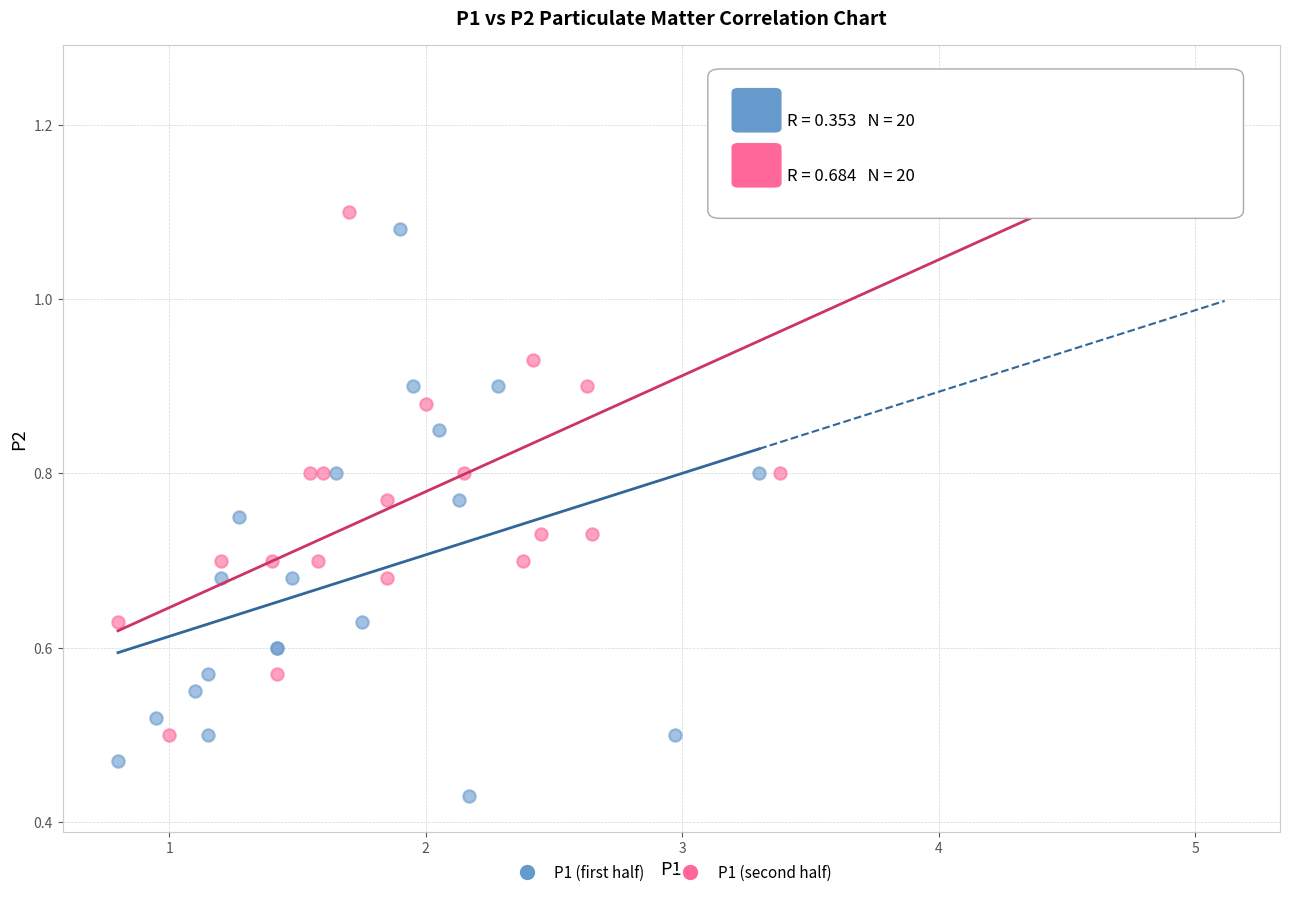

Which series has the widest spread of Y values?

P1 (second half)